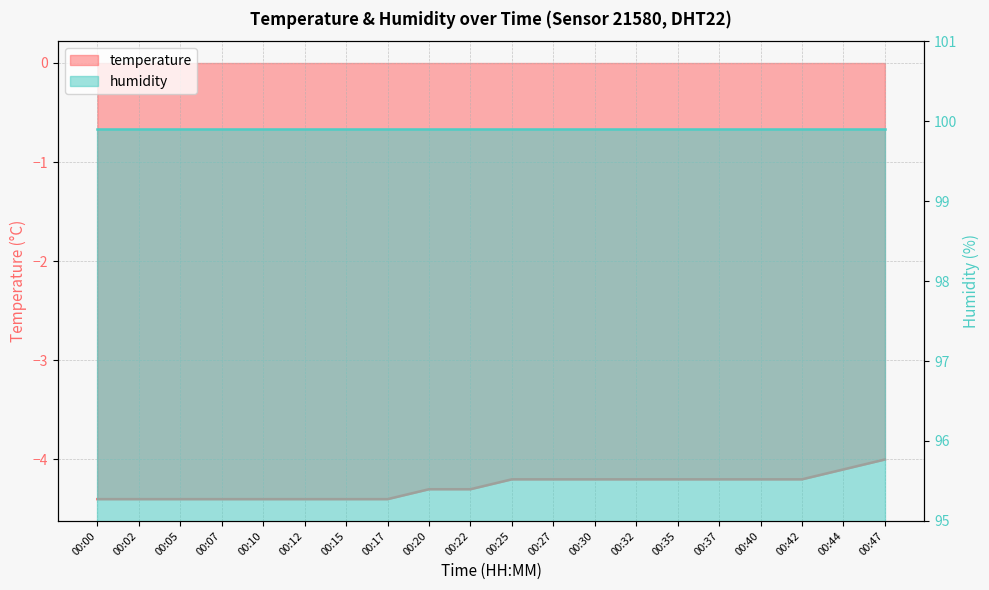

The value at 00:25 is -4.2. True or false?

True